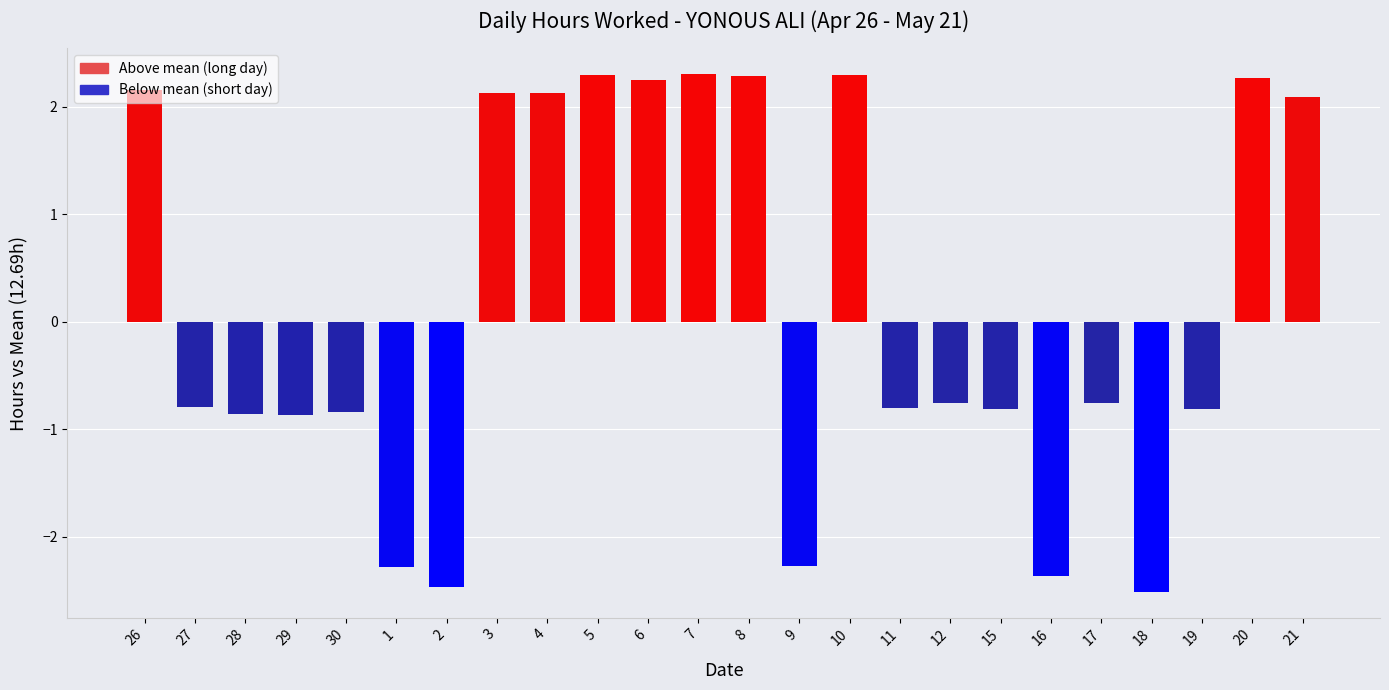

Are the bars horizontal?

No